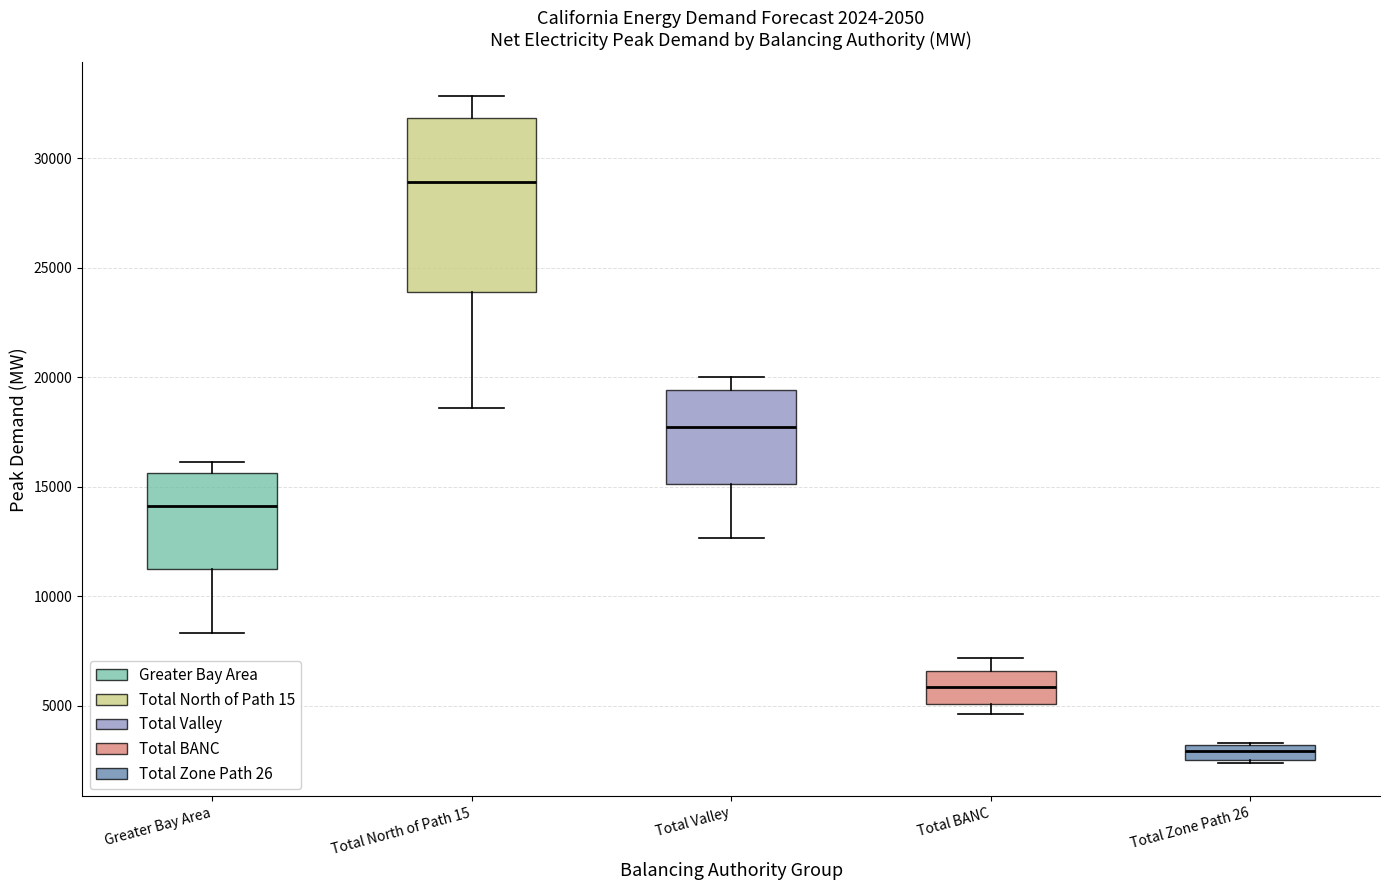

Which box is the tallest, from its lower edge to its upper edge?

Total North of Path 15